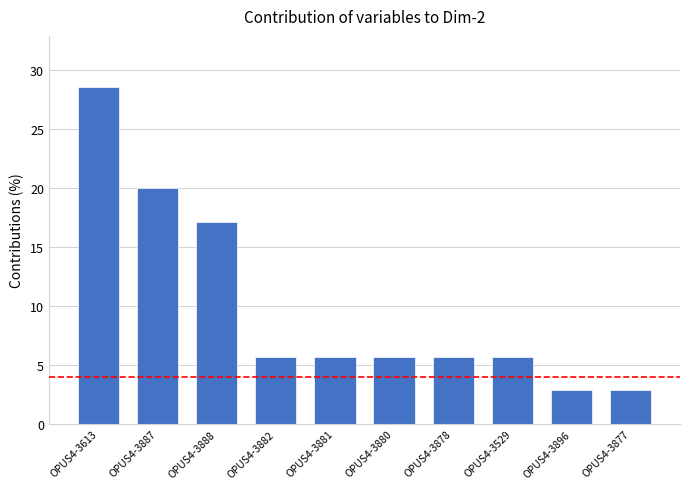

What is the ratio of the value at OPUS4-3882 to the value at OPUS4-3888?

0.3